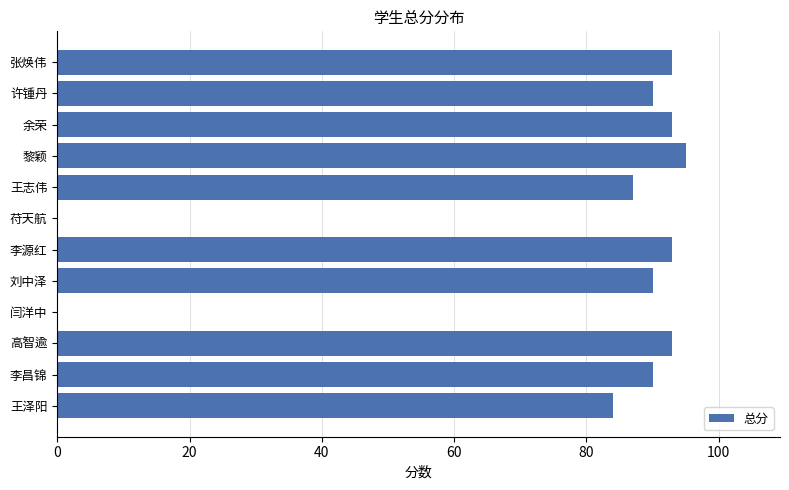

Between 高智逾 and 李昌锦, which is larger?

高智逾